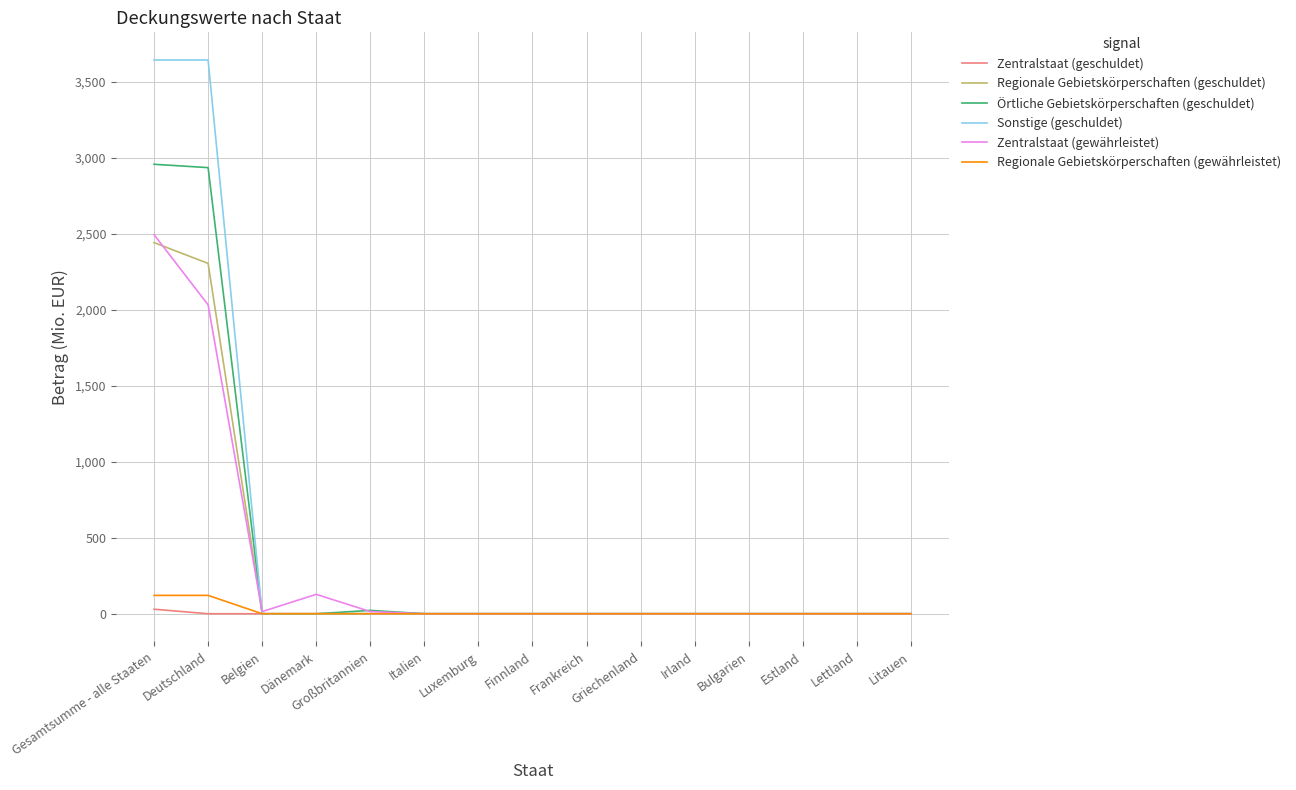

Is the value of Regionale Gebietskörperschaften (gewährleistet) at Deutschland greater than the value of Sonstige (geschuldet) at Gesamtsumme - alle Staaten?

No